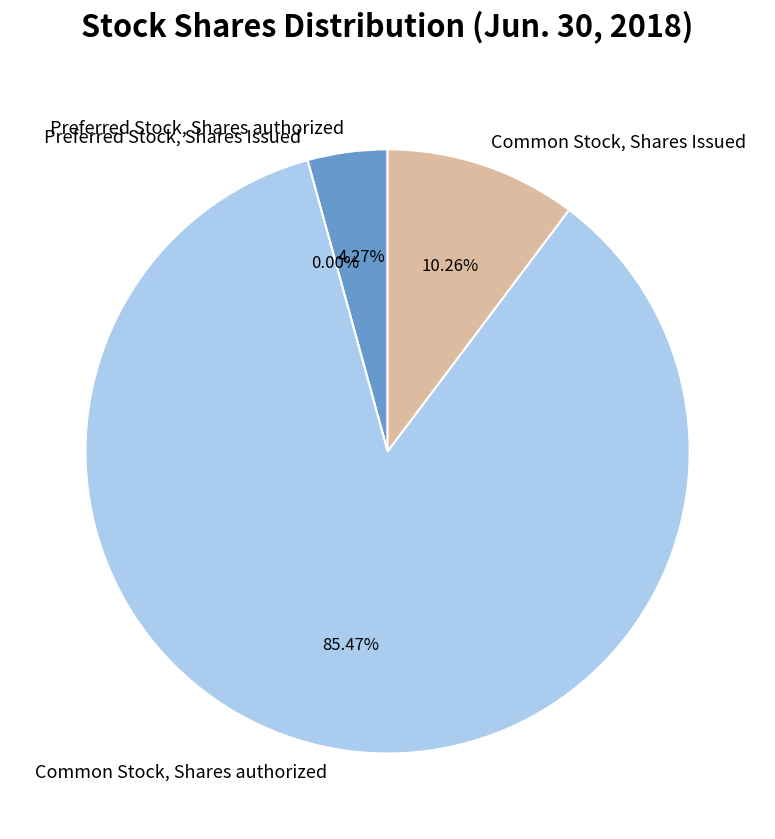

Count the number of slices in the pie.

4